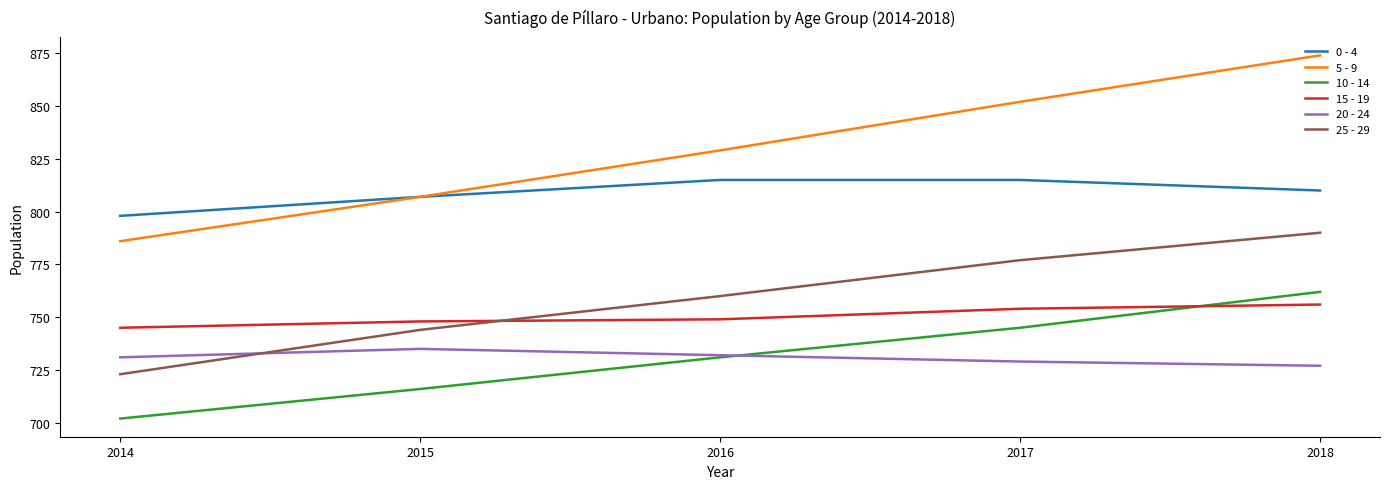

Between which two adjacent categories do 25 - 29 and 15 - 19 first intersect?

2015 and 2016